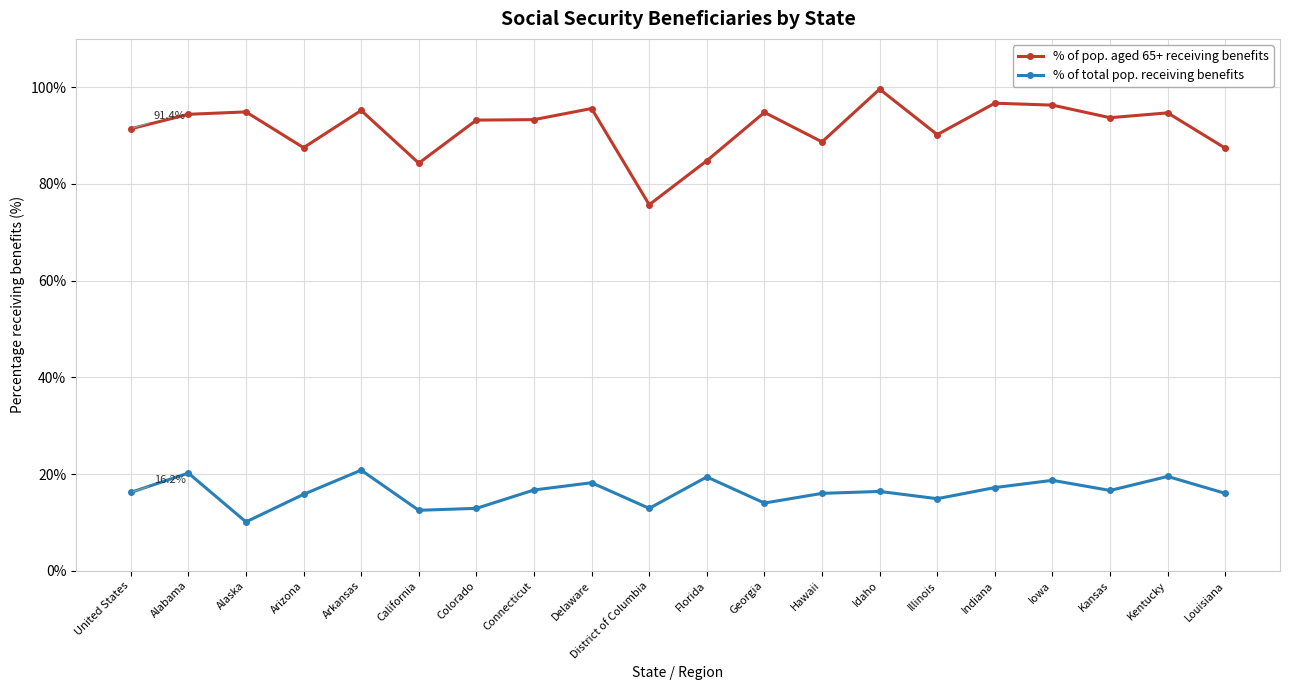

True or false: % of pop. aged 65+ receiving benefits has more than 2 interior local peaks.

True